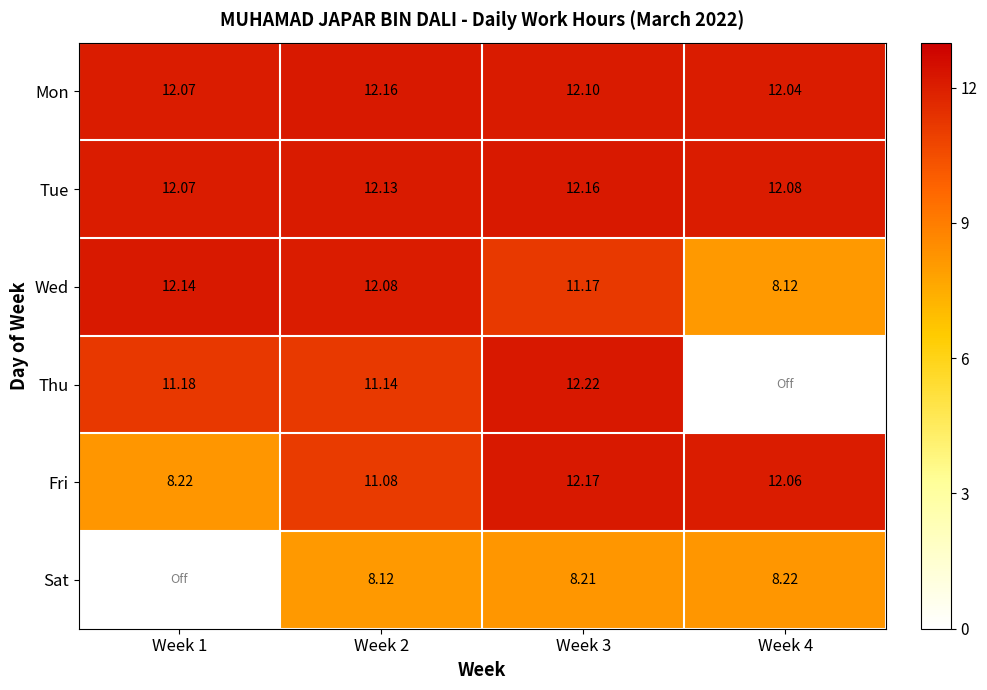

Which category has the highest value in the Wed series?

Week 1